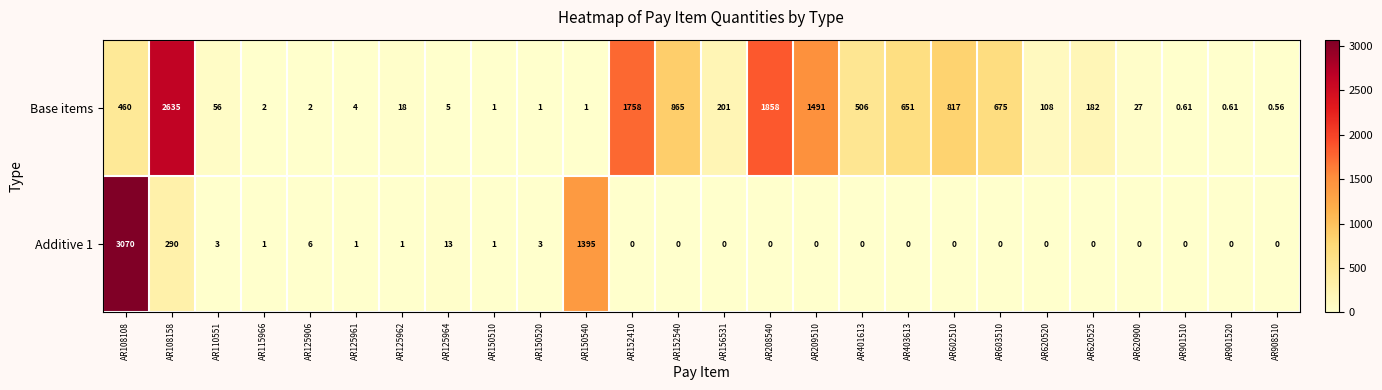

Is the value of Base items at AR115966 greater than the value of Additive 1 at AR209510?

Yes